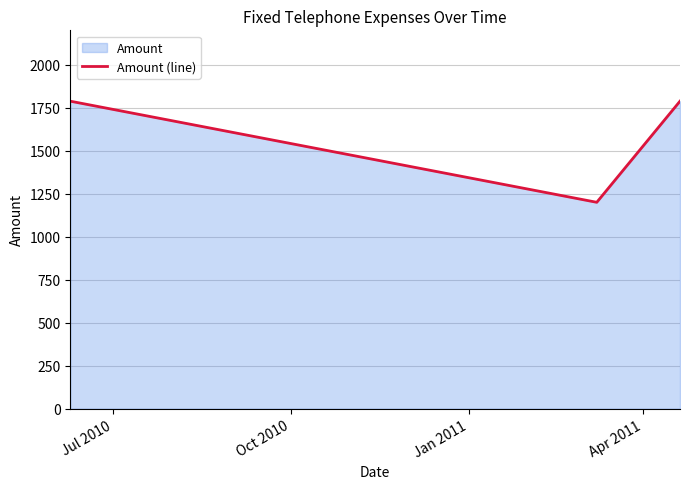

What is the average value?

1592